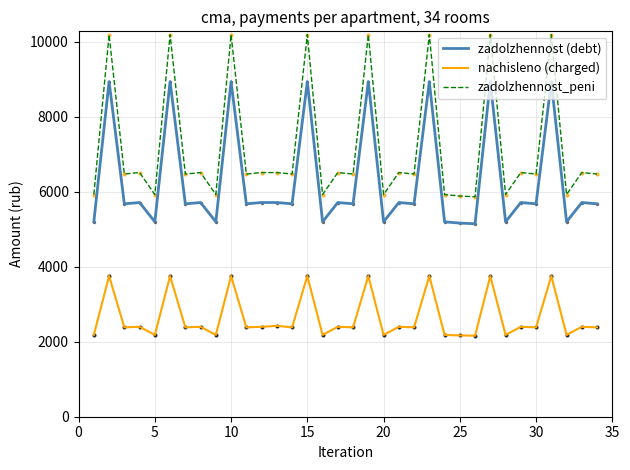

True or false: nachisleno (charged) and zadolzhennost (debt) cross at least once.

False